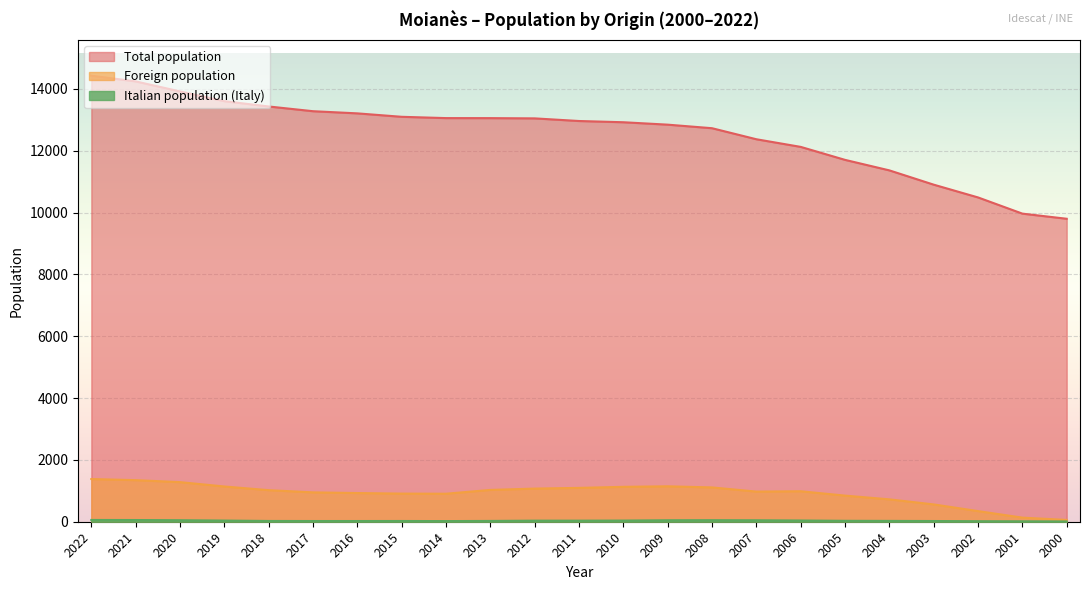

Rank the series at 2016 from lowest to highest value.

Italian population, Foreign population, Total population